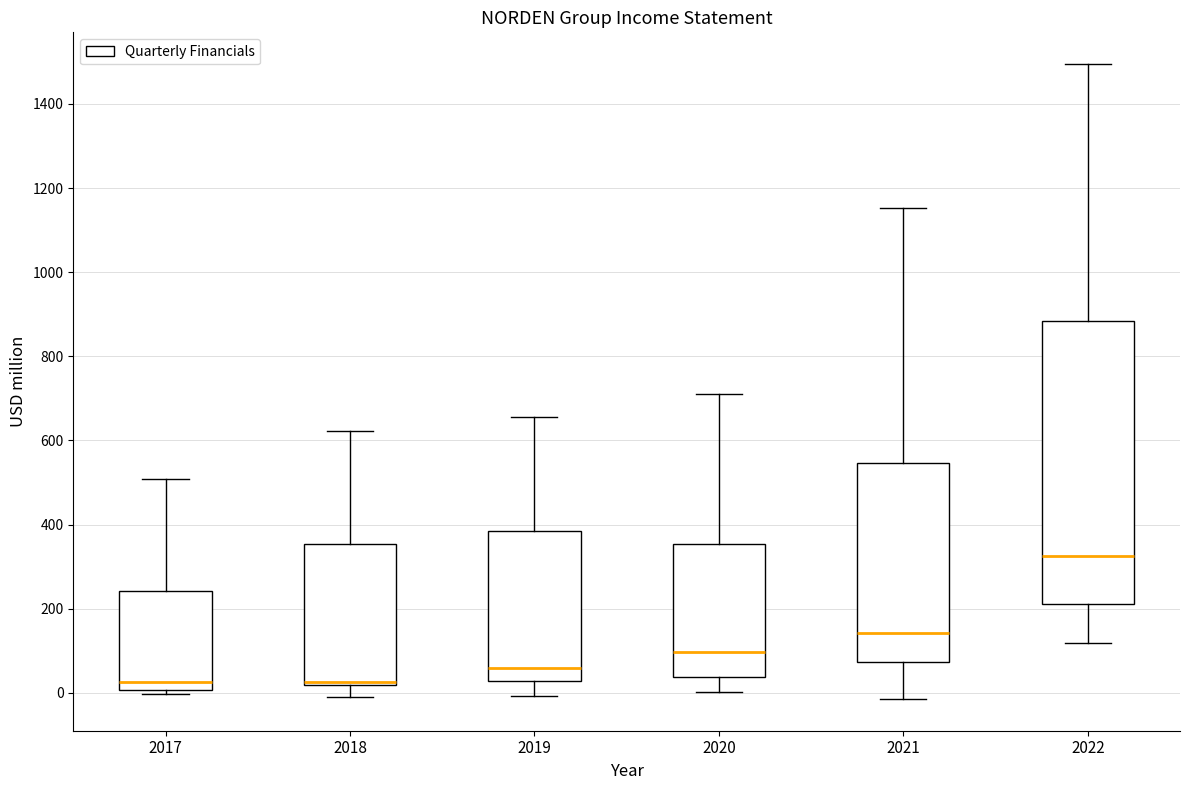

Reading left to right, read every box against the y-axis: the position of its median line, the range the box covers, and the ends of its whiskers. The values are not printed on the chart, so give them approximately, as read against the axis.

2017: median 20, box 0 to 240, whiskers 0 (just below the box's lower edge) to 500
2018: median 20 (just above the box's lower edge), box 20 to 360, whiskers 0 to 620
2019: median 60, box 20 to 380, whiskers 0 to 660
2020: median 100, box 40 to 360, whiskers 0 to 720
2021: median 140, box 80 to 540, whiskers -20 to 1160
2022: median 320, box 220 to 880, whiskers 120 to 1500